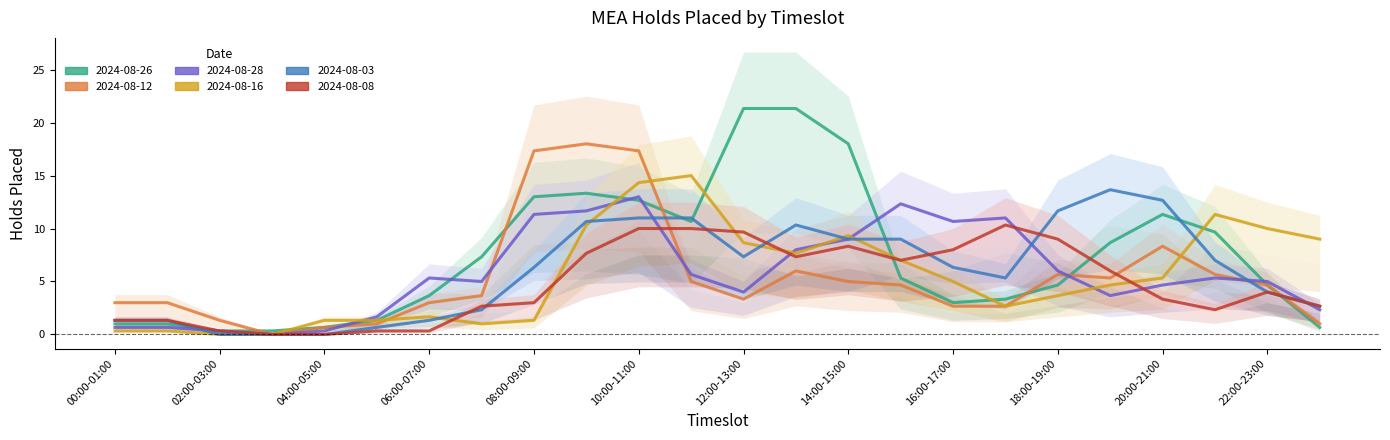

At which category is the sum across all series the highest?

09:00-10:00